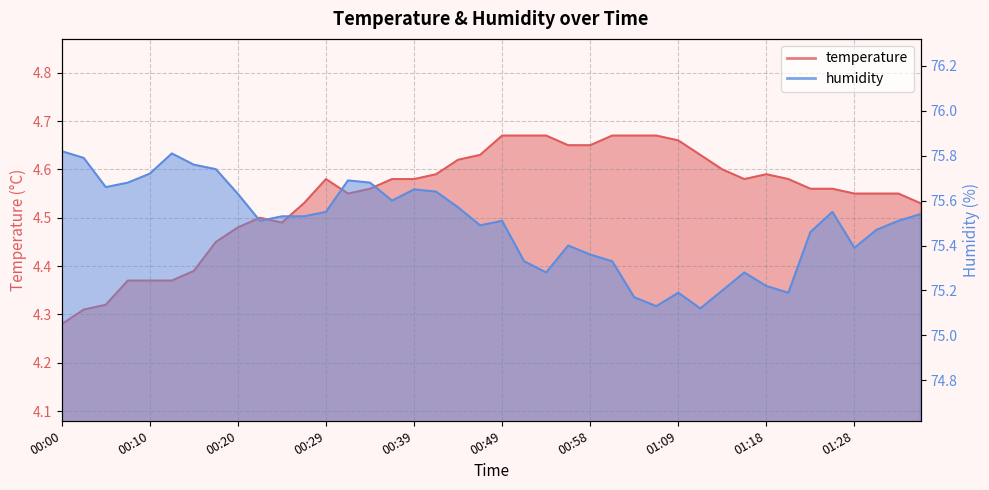

In temperature, how many points are higher than both neighbors (excluding endpoints)?

3